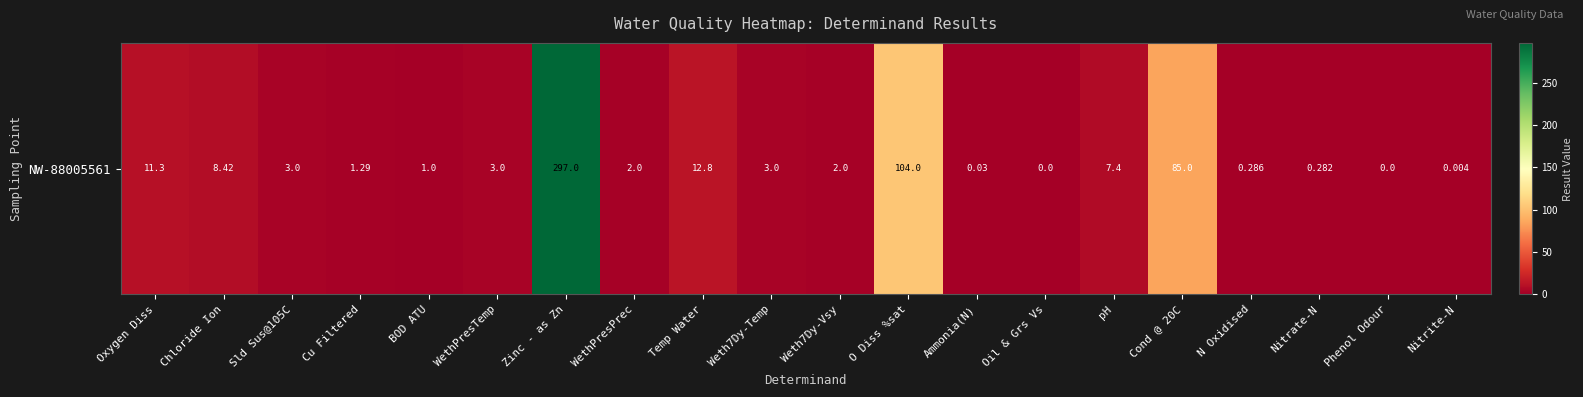

Reading left to right, extract all data points from this chart.

11.3	8.4	3.0	1.3	1.0	3.0	297.0	2.0	12.8	3.0	2.0	104.0	0.0	0.0	7.4	85.0	0.3	0.3	0.0	0.0